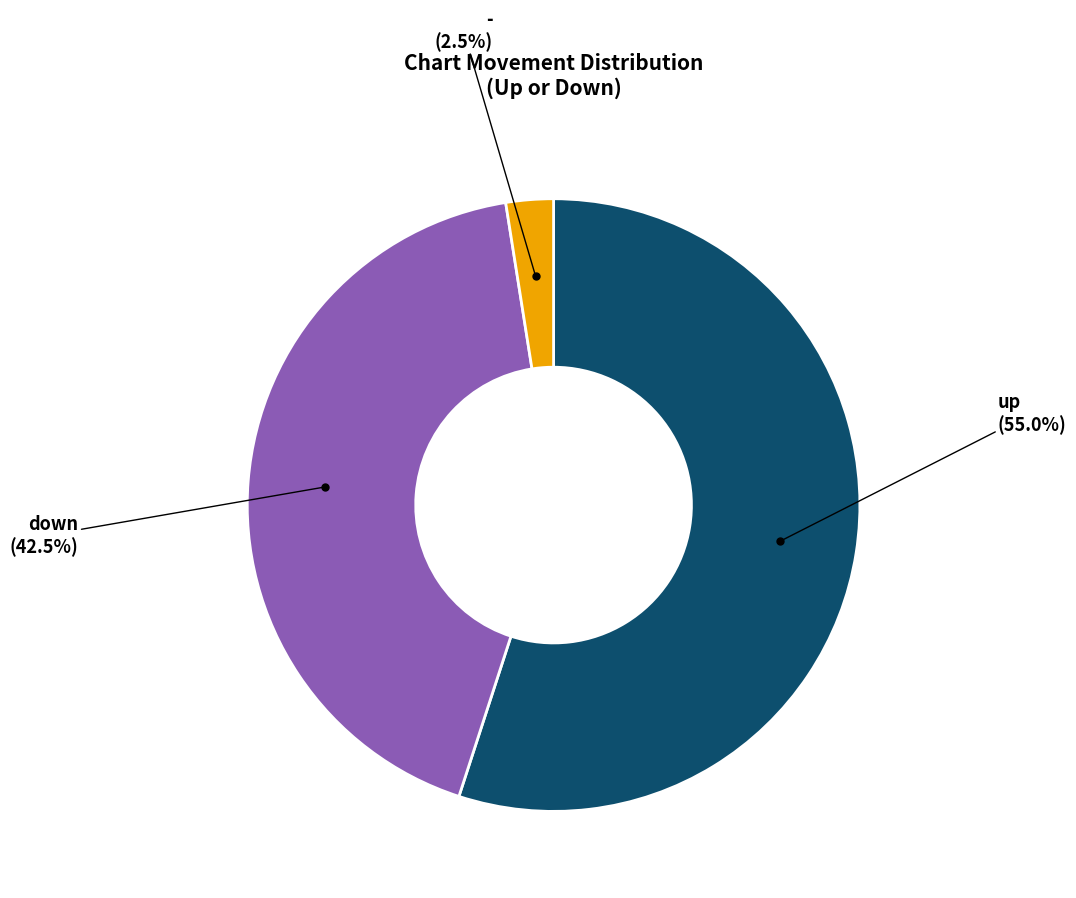

Is there a majority slice in this chart?

Yes